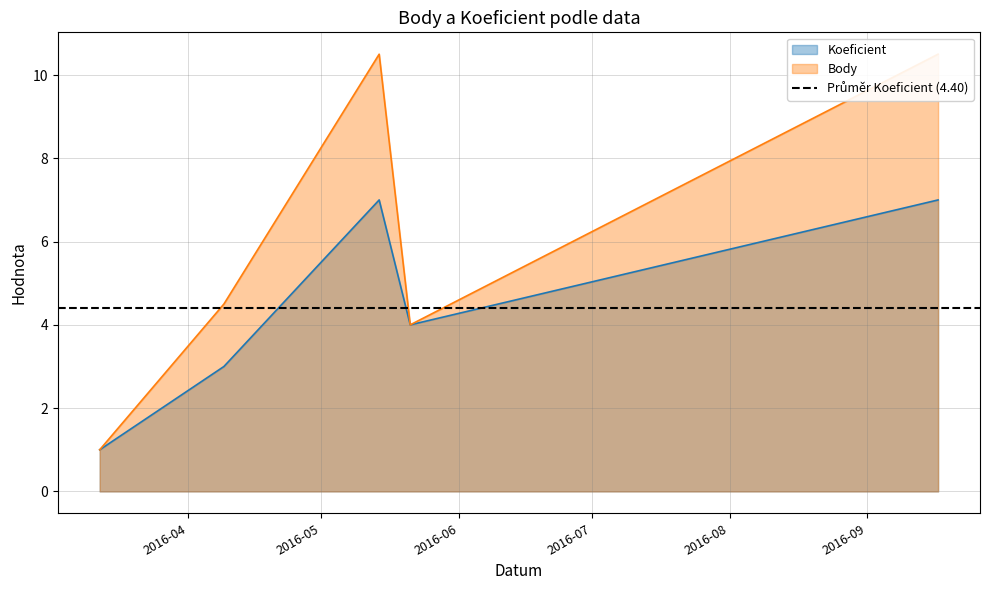

What is the value of the Body point at the 1st from the left?

1.0